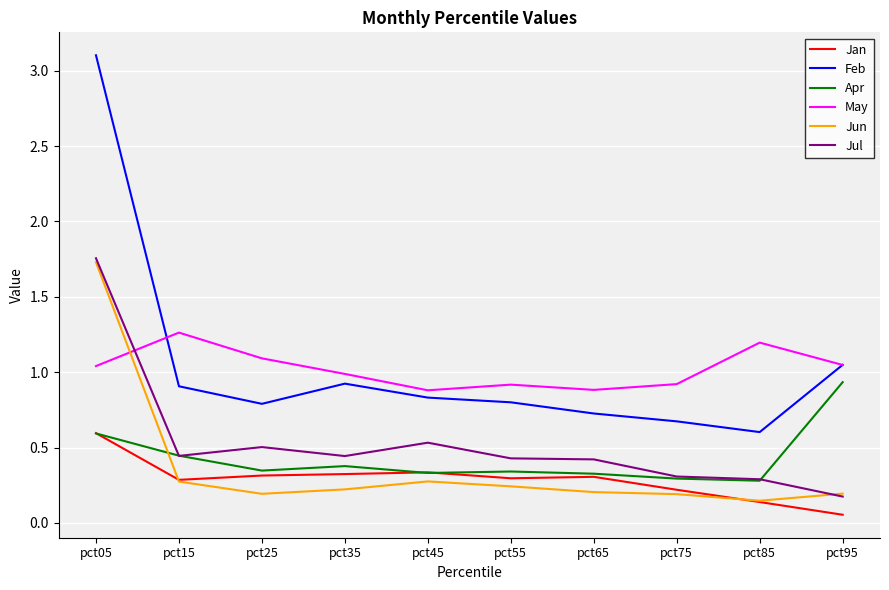

What is the total value across all series at pct75?

2.6